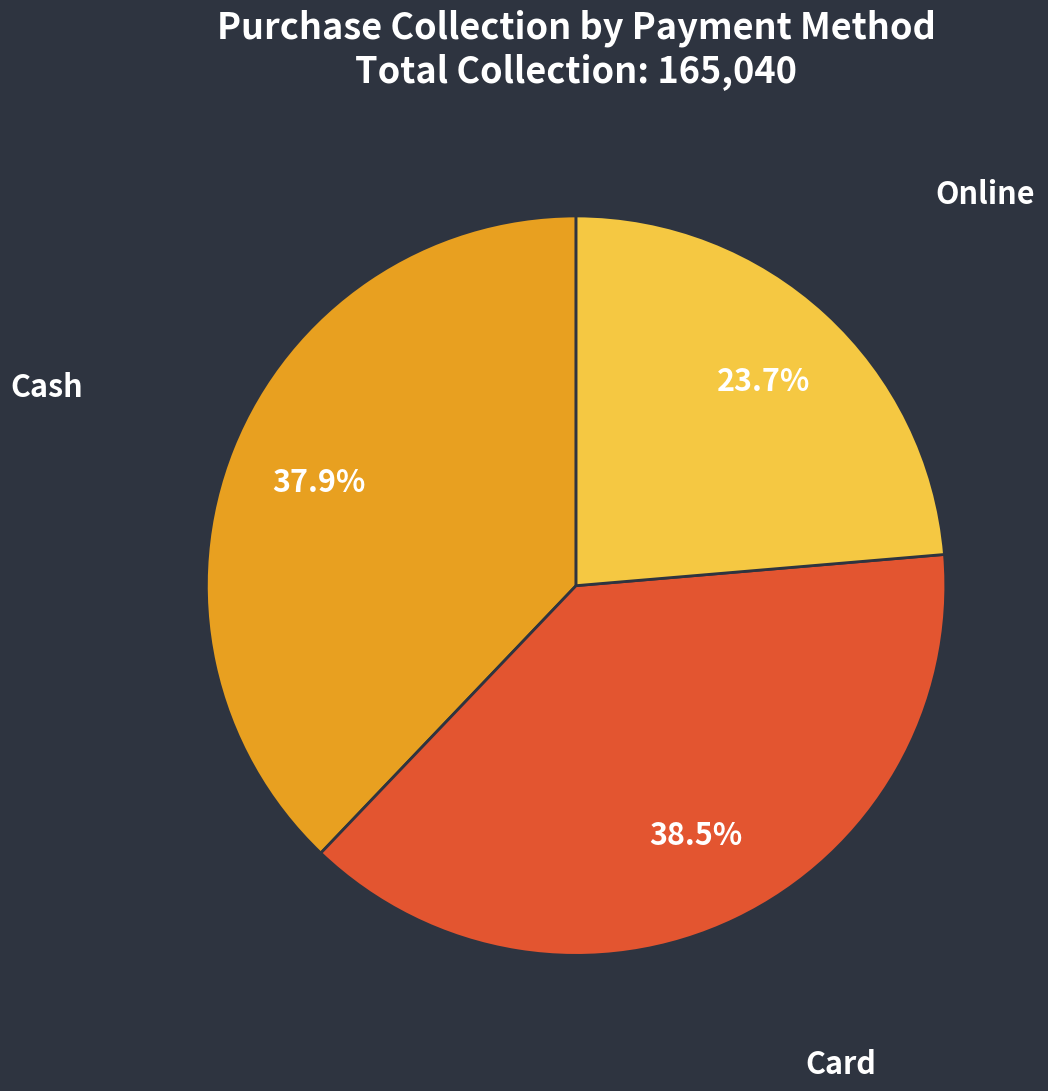

What is the ratio of the value at Online to the value at Card?

0.6